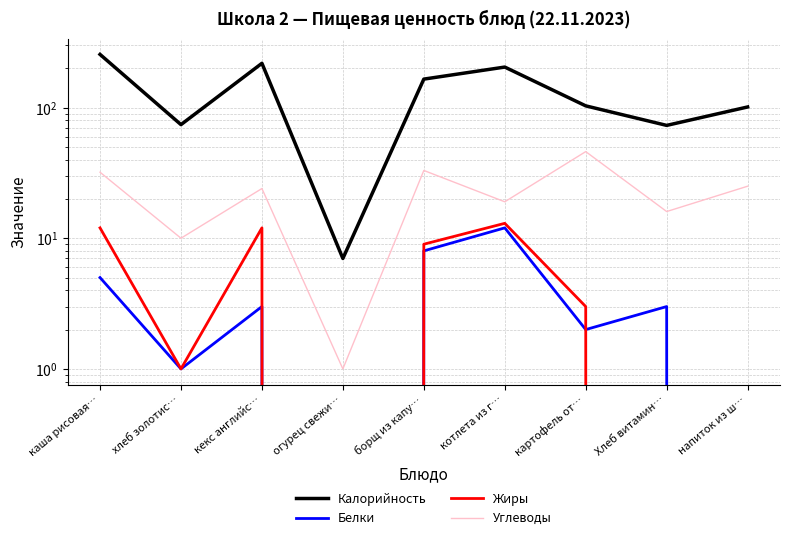

Reading right to left, what are all the values shown in this chart?

Калорийность: 101	73	103	204	165	7	218	74	255
Белки: 0	3	2	12	8	0	3	1	5
Жиры: 0	0	3	13	9	0	12	1	12
Углеводы: 25	16	46	19	33	1	24	10	32